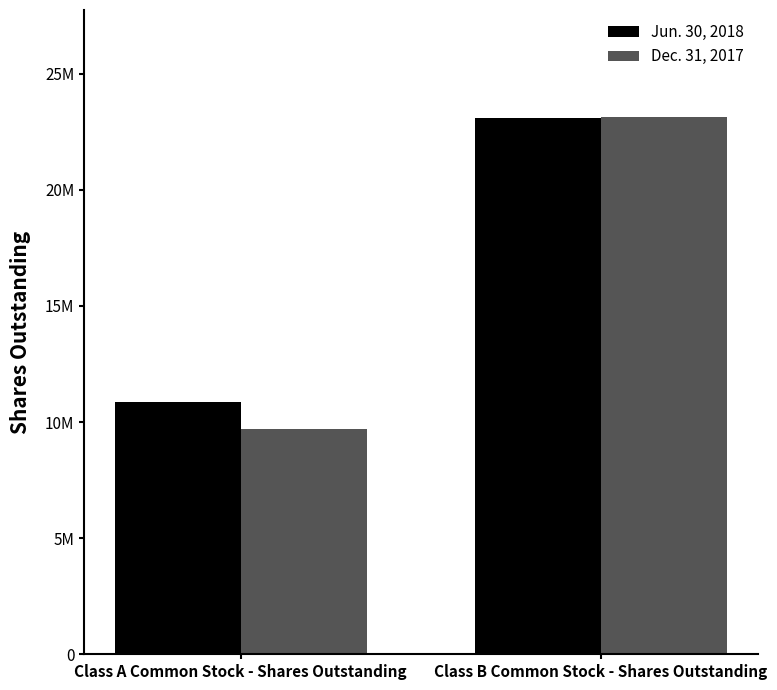

Rank the categories by Jun. 30, 2018 value from highest to lowest.

Class B Common Stock - Shares Outstanding, Class A Common Stock - Shares Outstanding